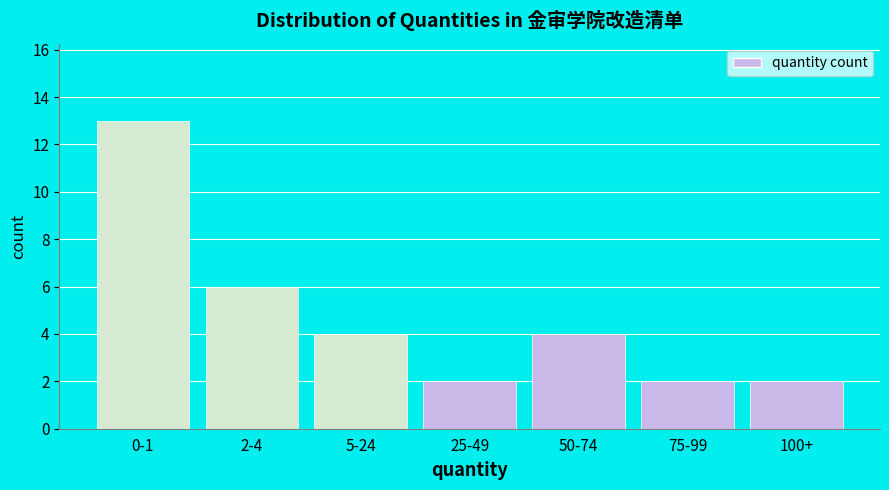

Reading left to right, transcribe all the data shown in this chart.

13	6	4	2	4	2	2